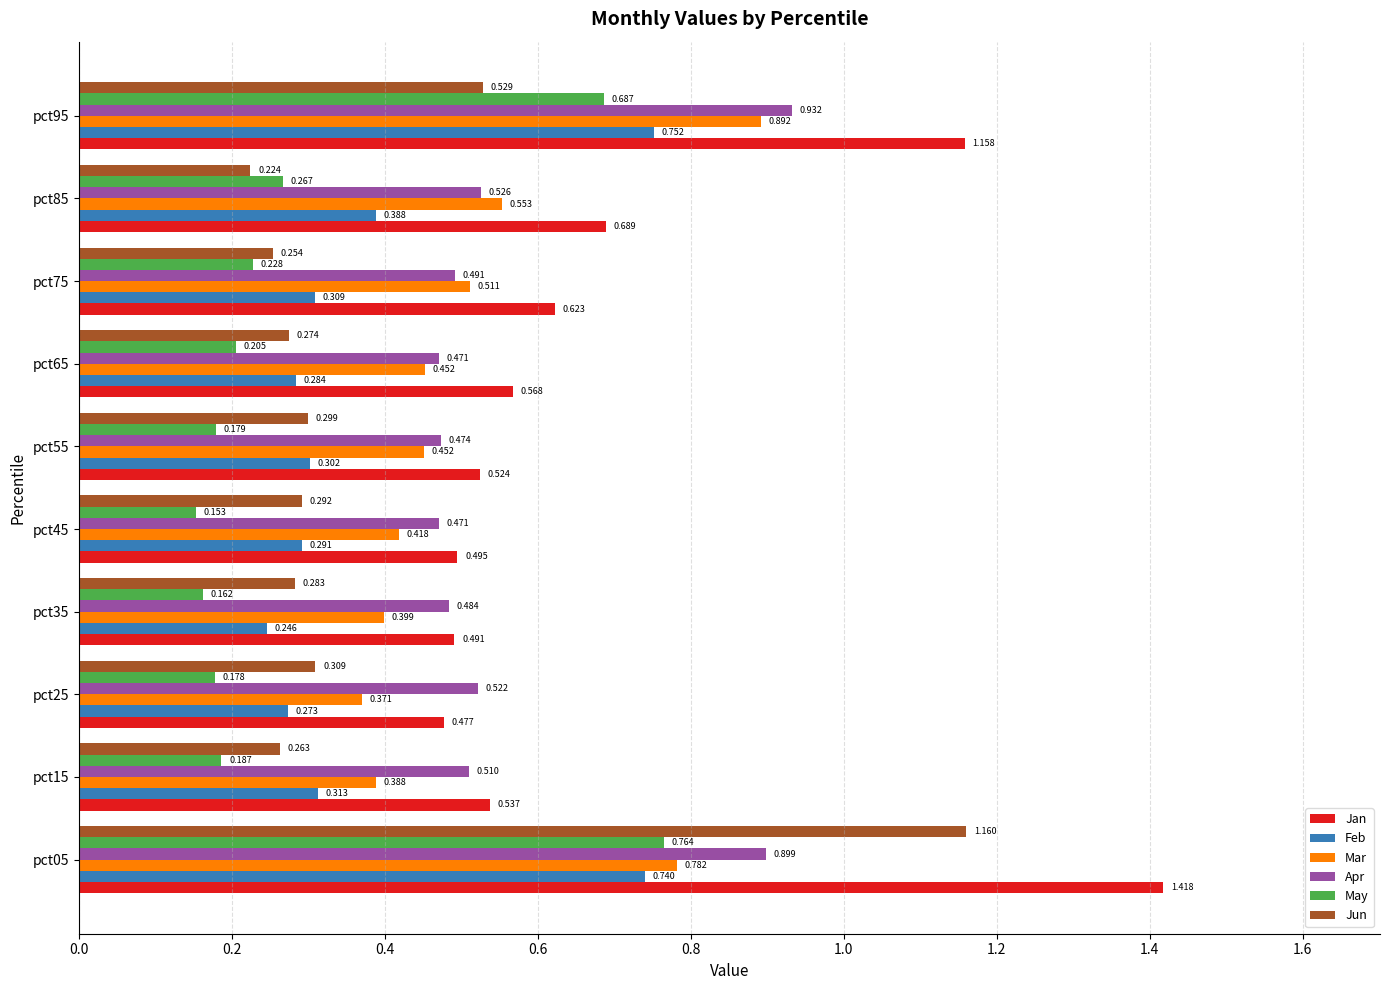

Which series has the largest range (max minus min)?

Jan